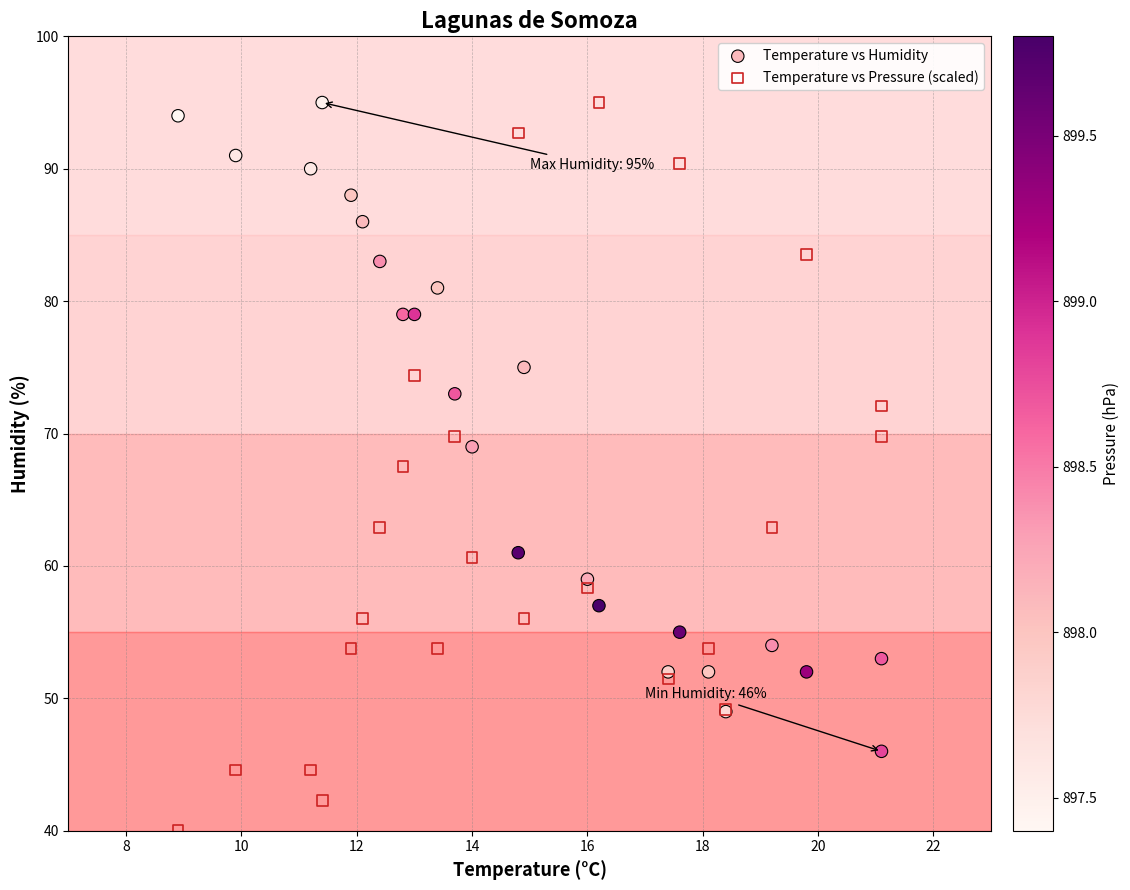

What are all the series names shown in the legend?

Temperature vs Humidity, Temperature vs Pressure (scaled)